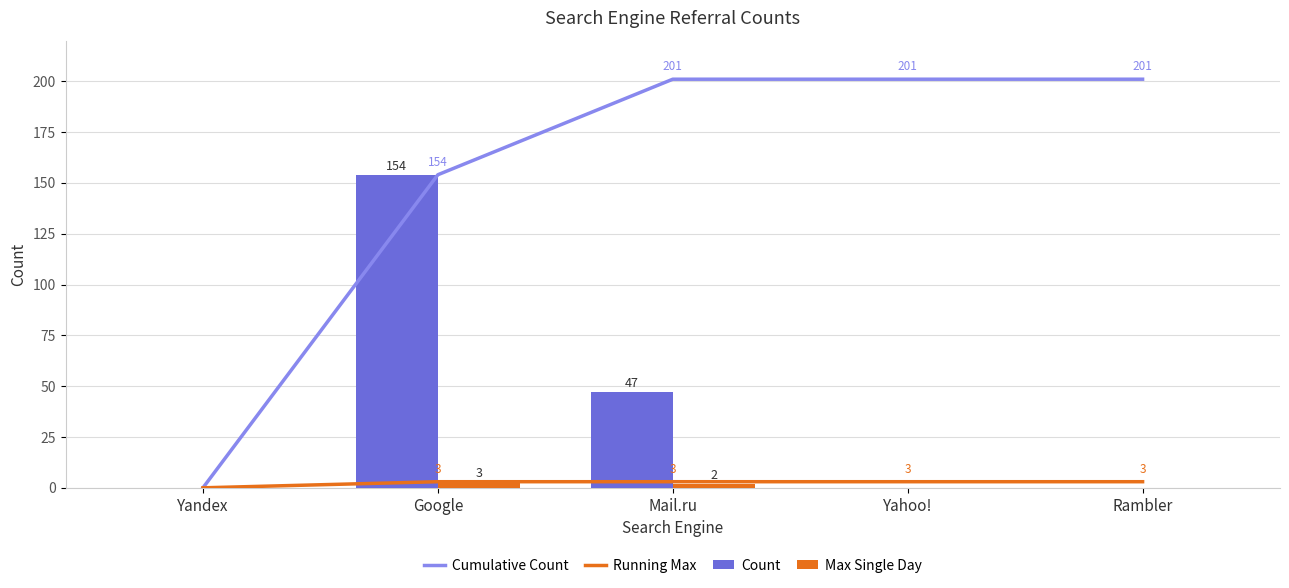

How many categories are shown in the chart?

5